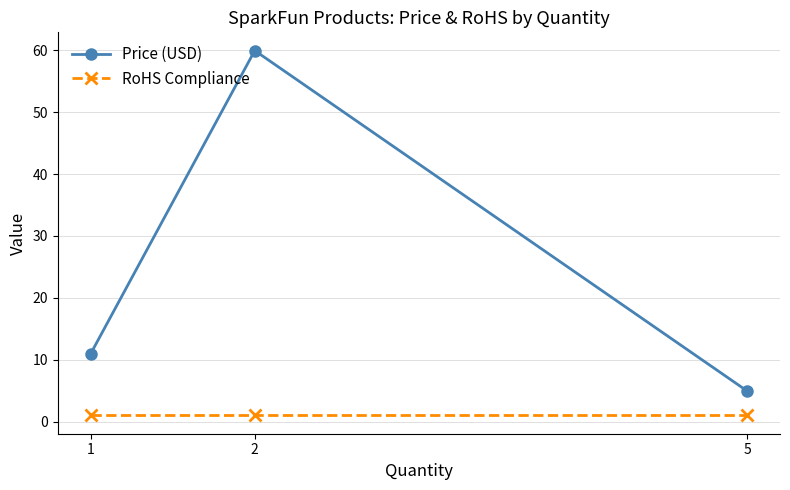

What are all the series names shown in the legend?

Price (USD), RoHS Compliance